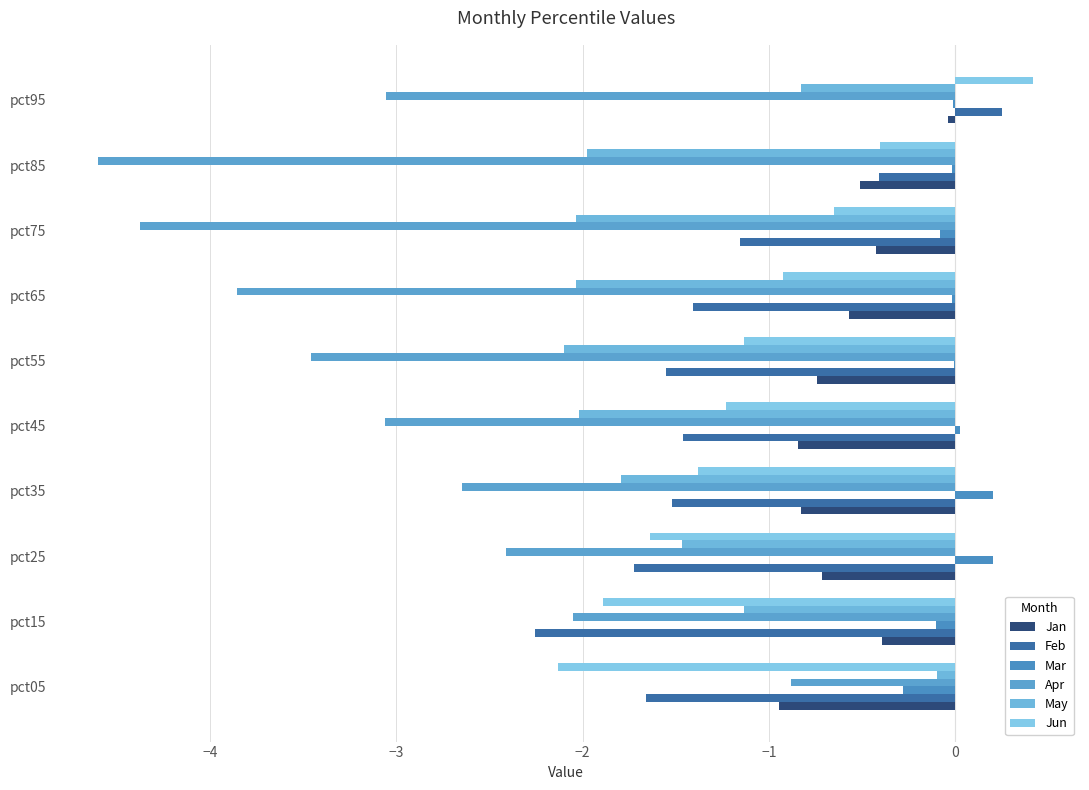

Count the number of data series in this chart.

6